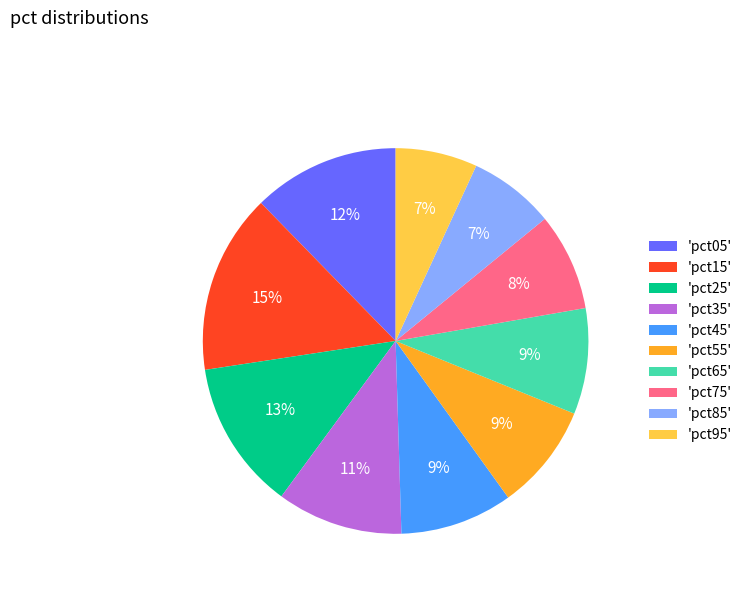

What percentage is the 'pct55' slice, to the nearest percent?

9%